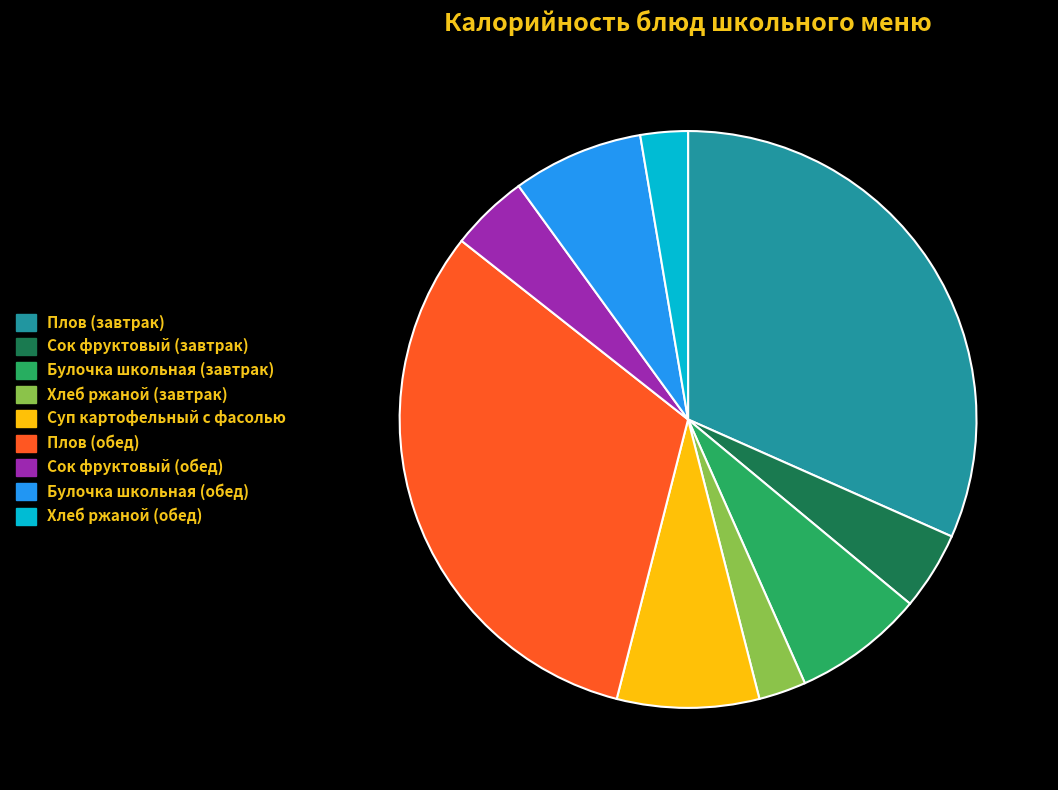

True or false: Суп картофельный с фасолью accounts for 8% of the total.

True